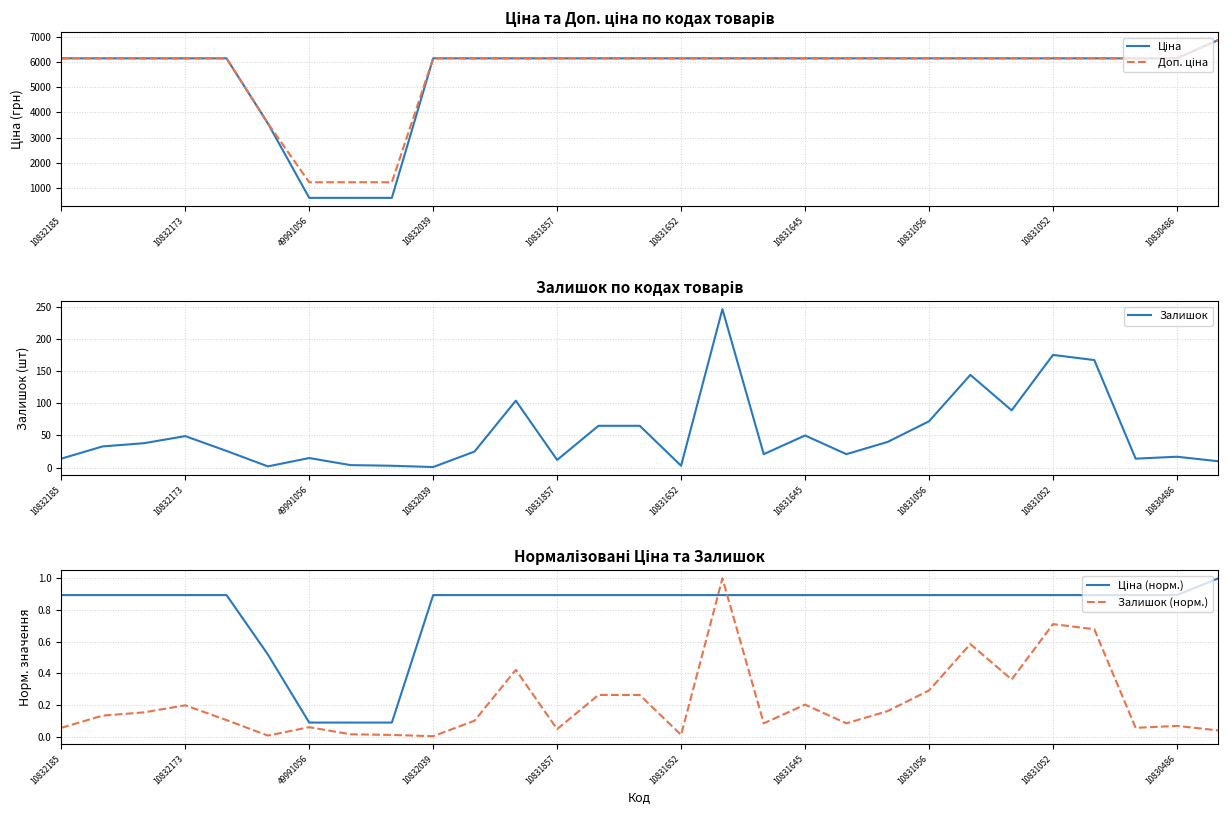

What position from the left is 26?

27